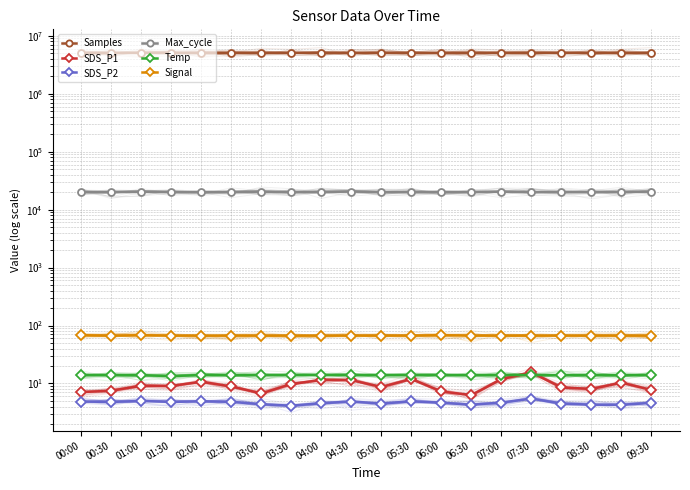

List the labels in order of Signal value, smallest first.

00:30, 01:30, 02:00, 02:30, 03:00, 03:30, 04:00, 04:30, 05:00, 05:30, 06:30, 07:00, 07:30, 08:00, 08:30, 09:00, 09:30, 00:00, 01:00, 06:00